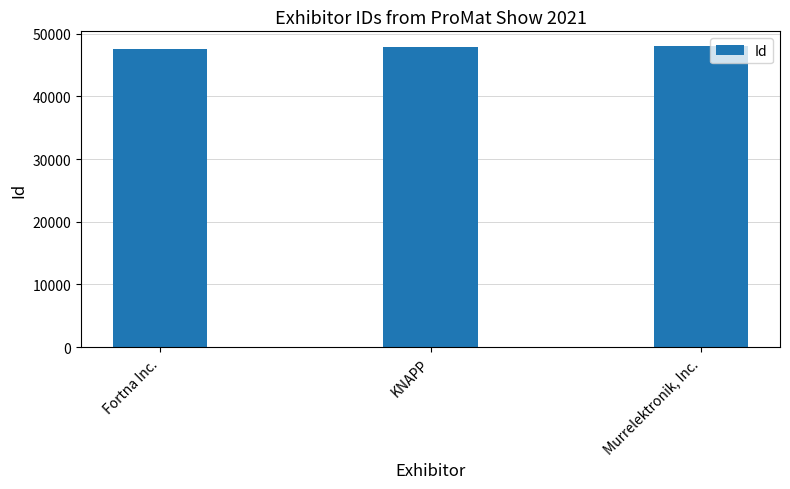

True or false: the data shows 69188 at Murrelektronik, Inc..

False